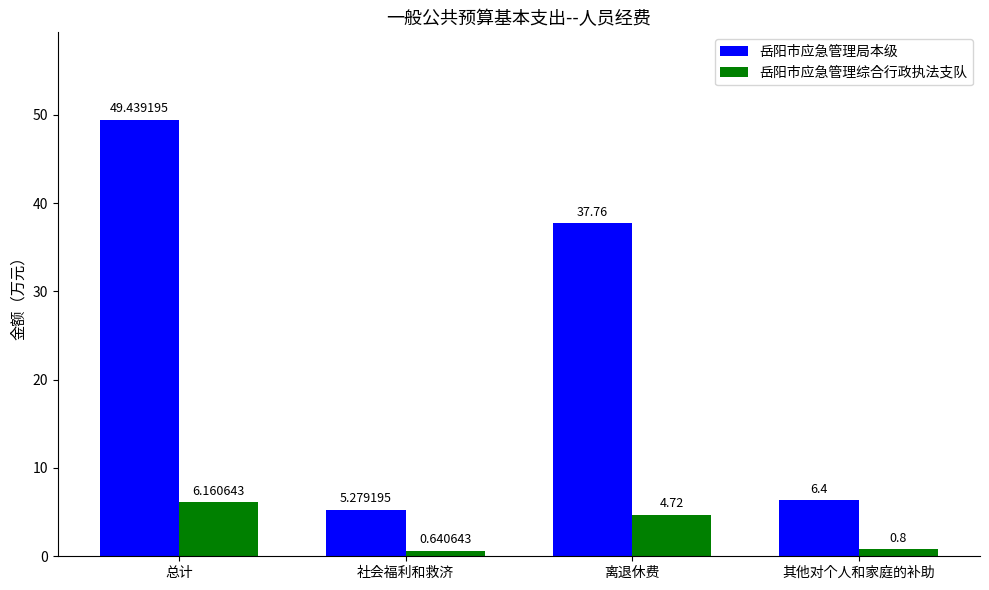

Does the chart contain any negative values?

No